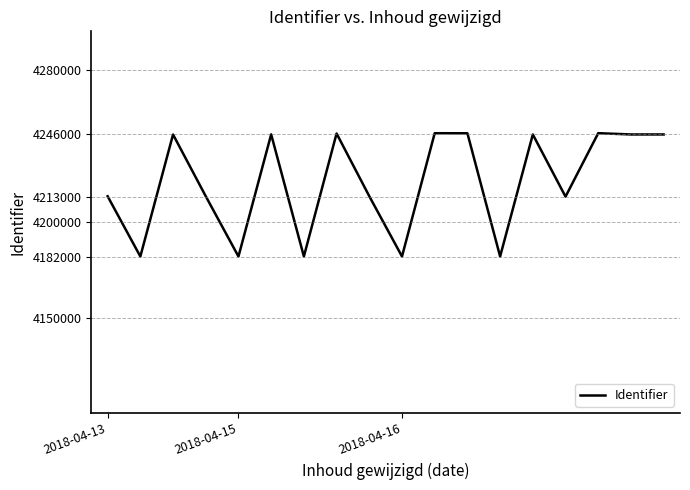

What is the difference between the maximum and minimum values?

64579